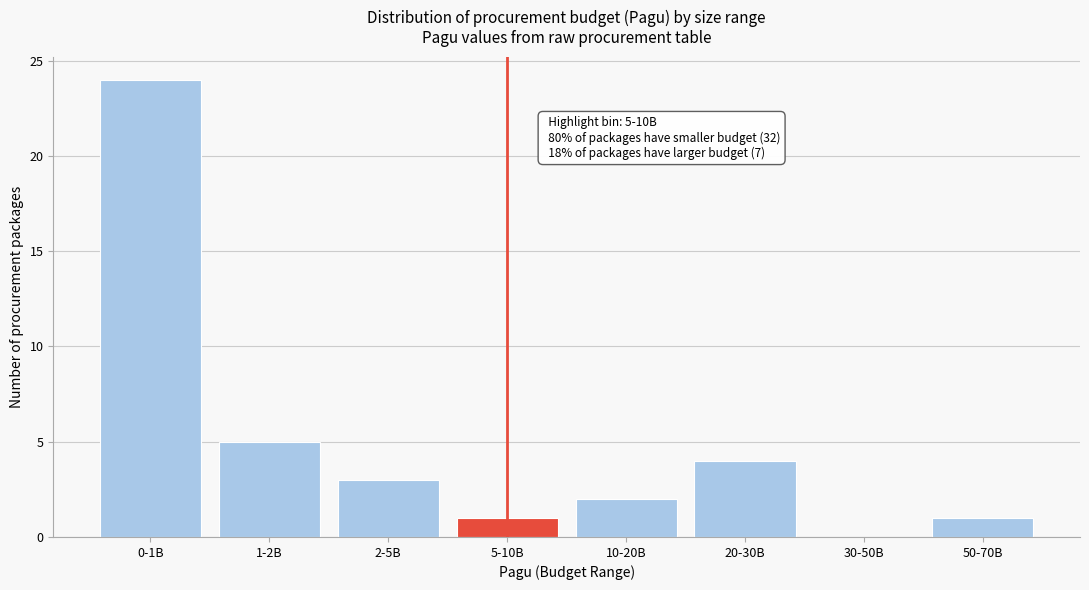

Reading left to right, transcribe all the data shown in this chart.

0-1B=24	1-2B=5	2-5B=3	5-10B=1	10-20B=2	20-30B=4	30-50B=0	50-70B=1